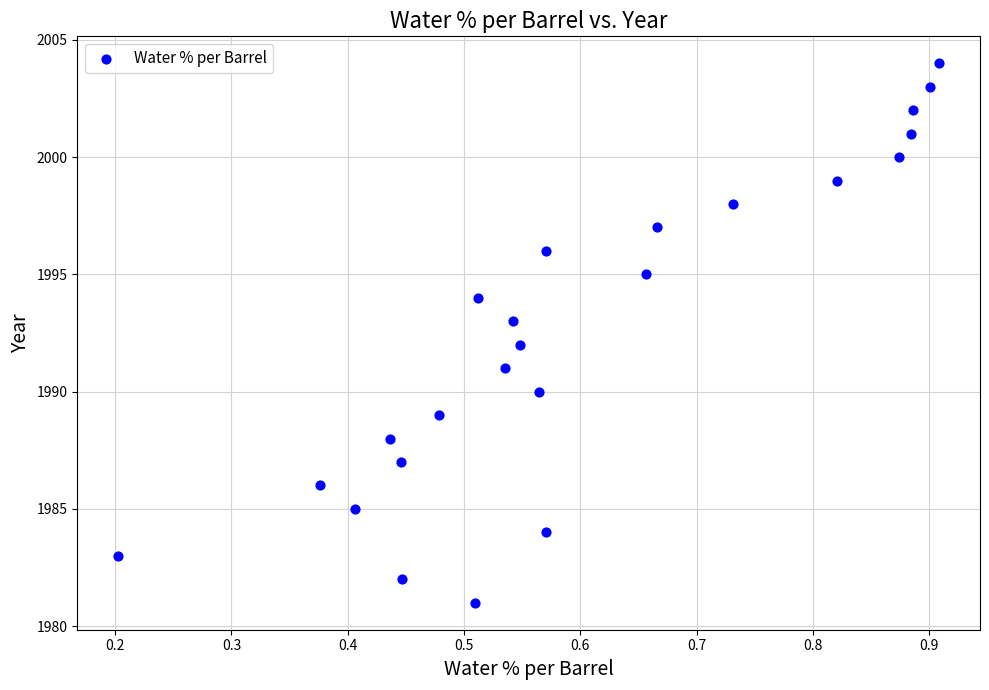

What is the range of Y values (max minus min)?

23